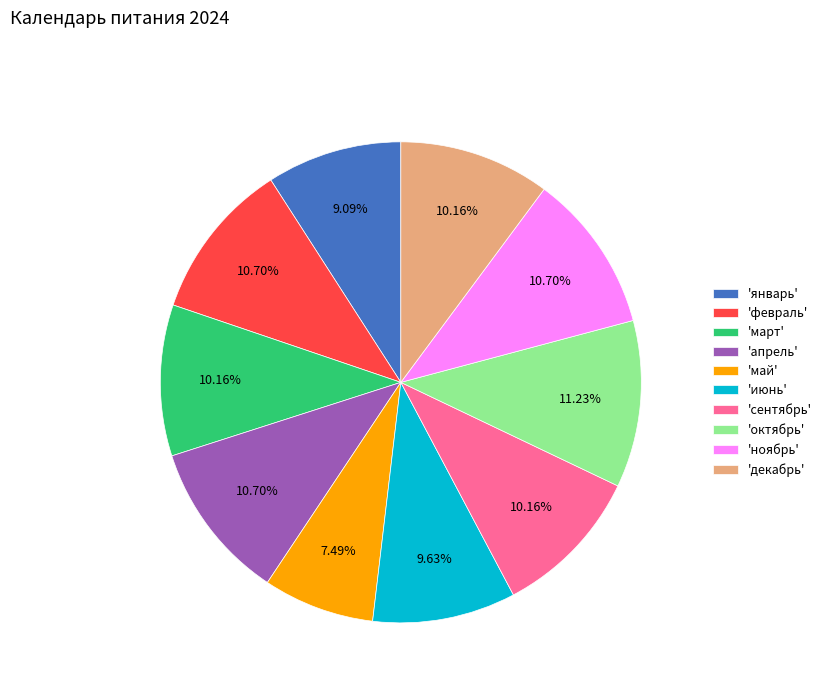

Which slice is the largest?

'октябрь'